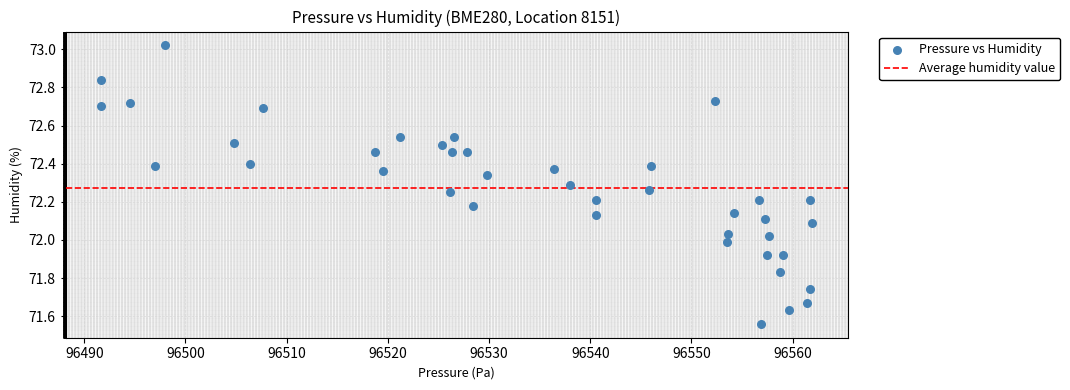

What is the range of X values (max minus min)?

70.2